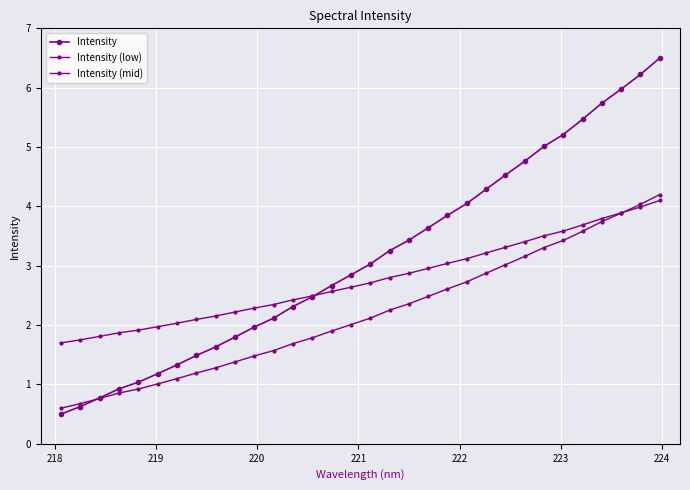

How many data points in Intensity are above 3?

16